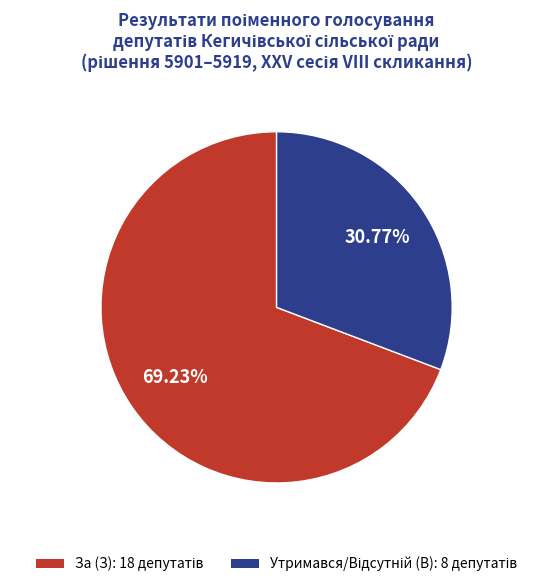

Does any single category account for the majority?

Yes